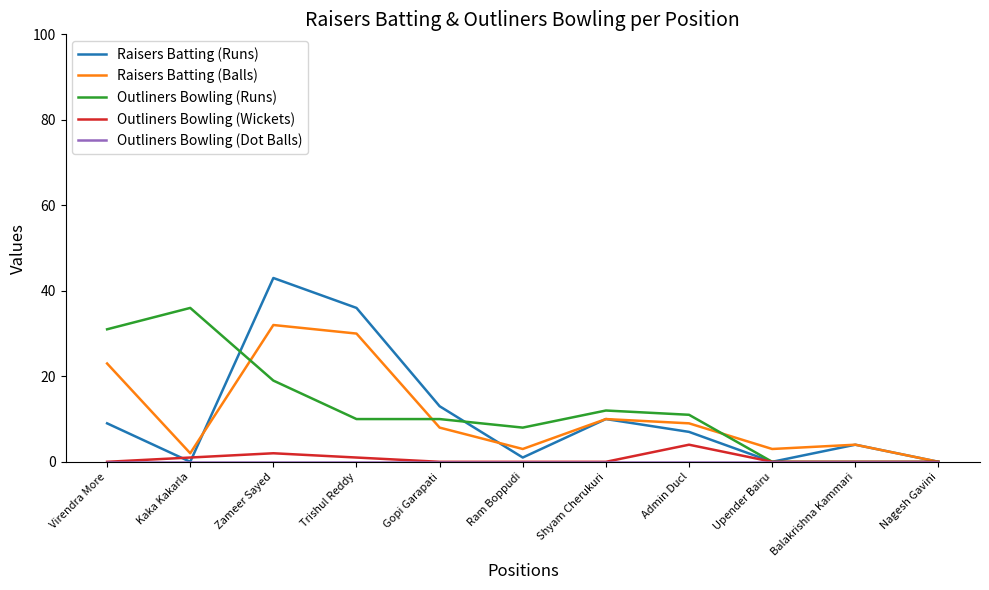

What position from the left is Ram Boppudi?

6